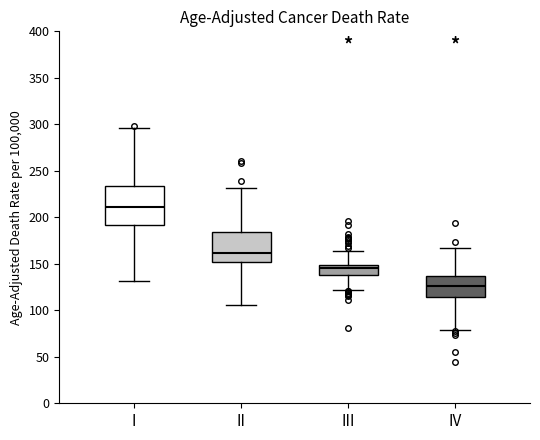

Which box is the tallest, from its lower edge to its upper edge?

I